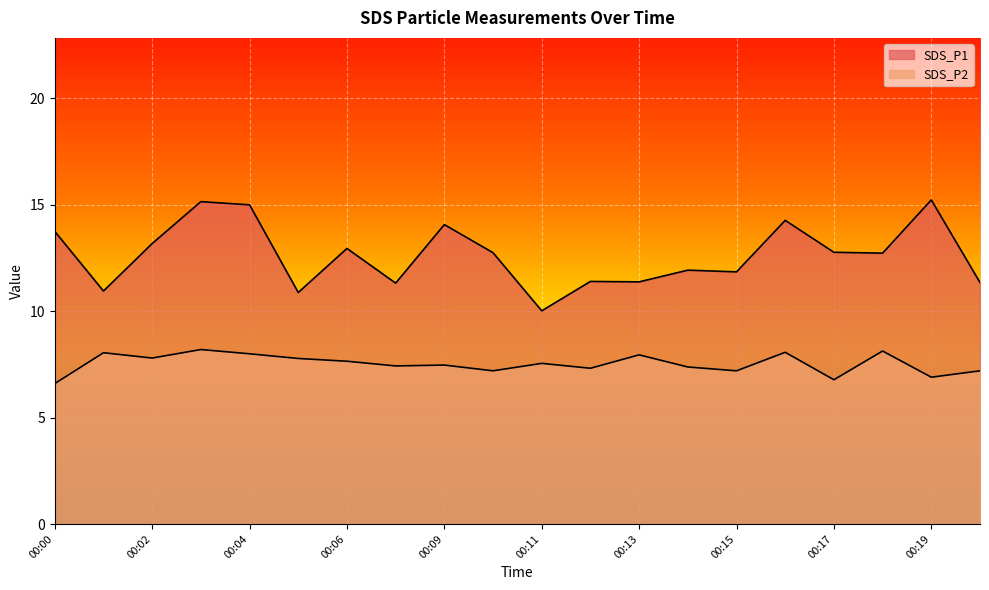

Is the value of SDS_P2 at 00:15 greater than the value of SDS_P1 at 00:09?

No